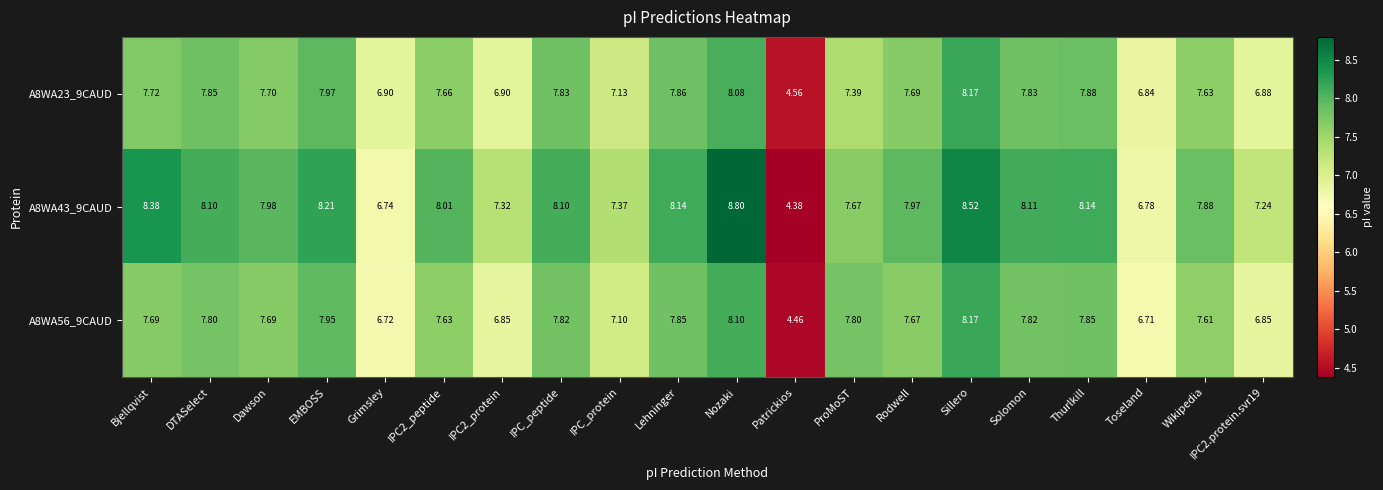

Where is A8WA43_9CAUD nearest to the value 6?

Grimsley